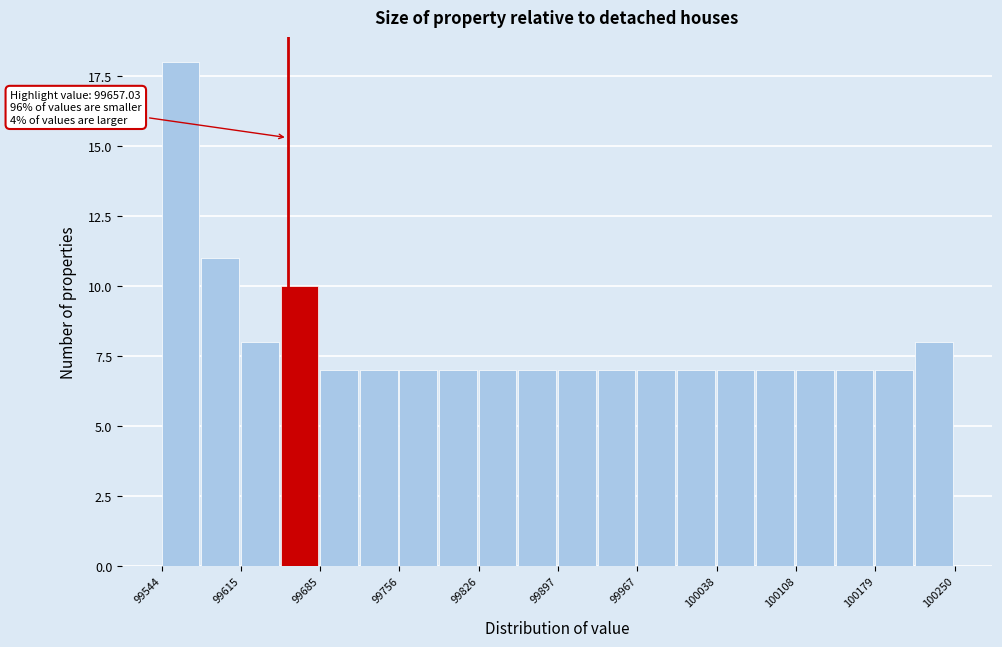

Read against the x-axis, roughly where is the centre of the tallest bar?

99560